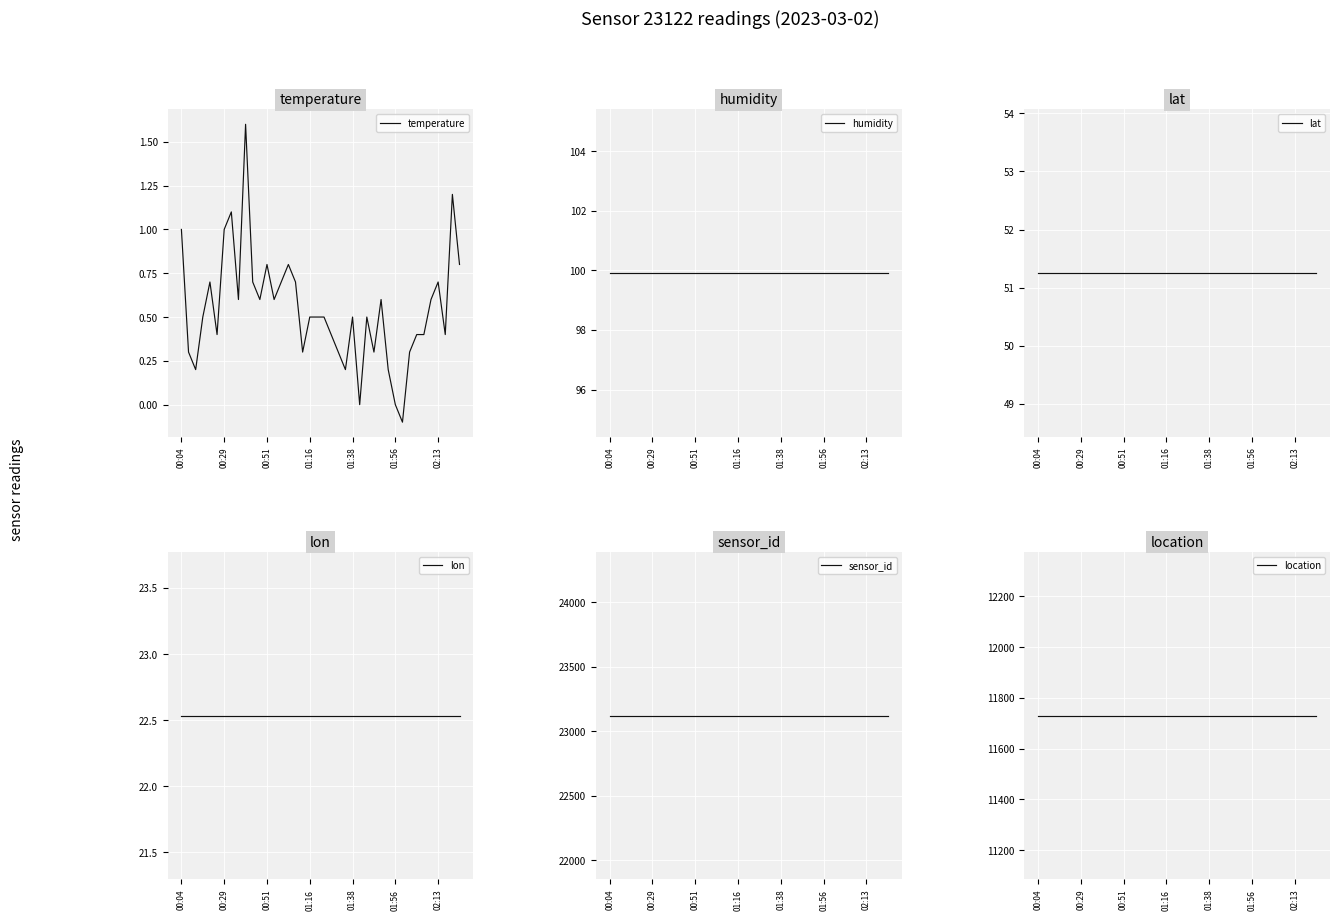

True or false: location and lat cross at least once.

False